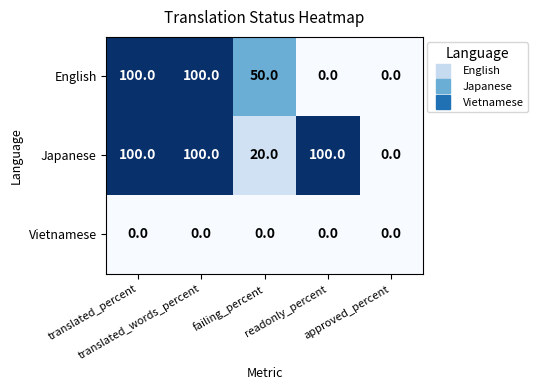

What is the maximum value for Japanese?

100